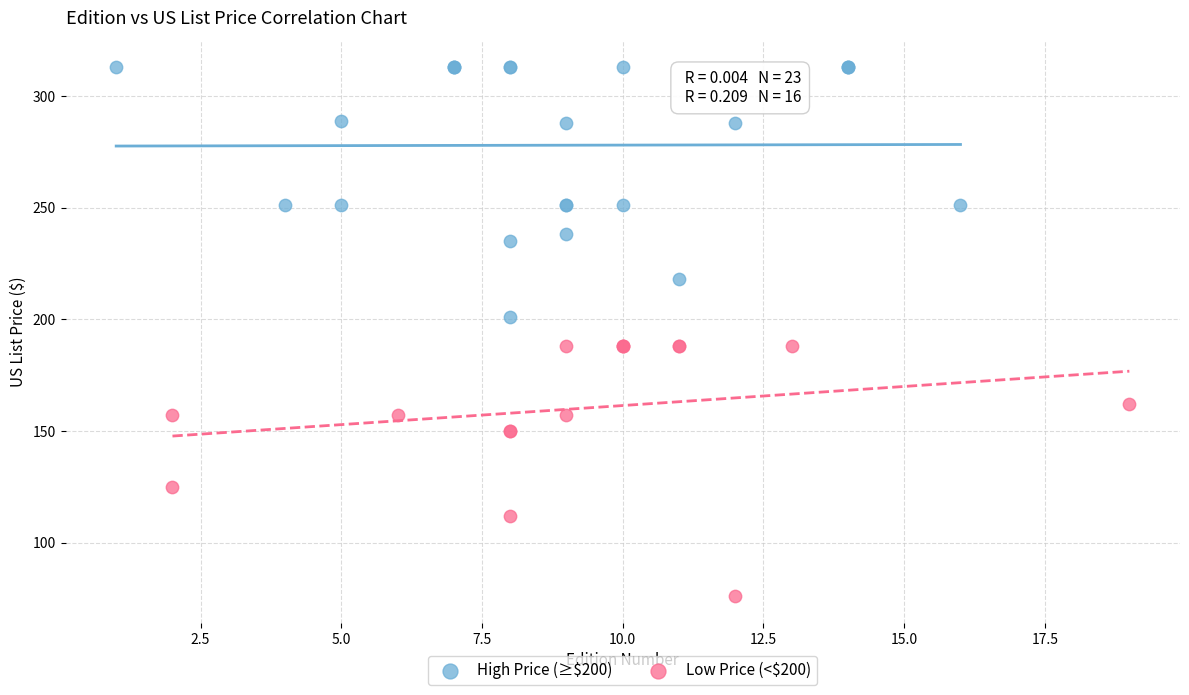

Which series reaches the maximum Y coordinate?

High Price (≥$200)